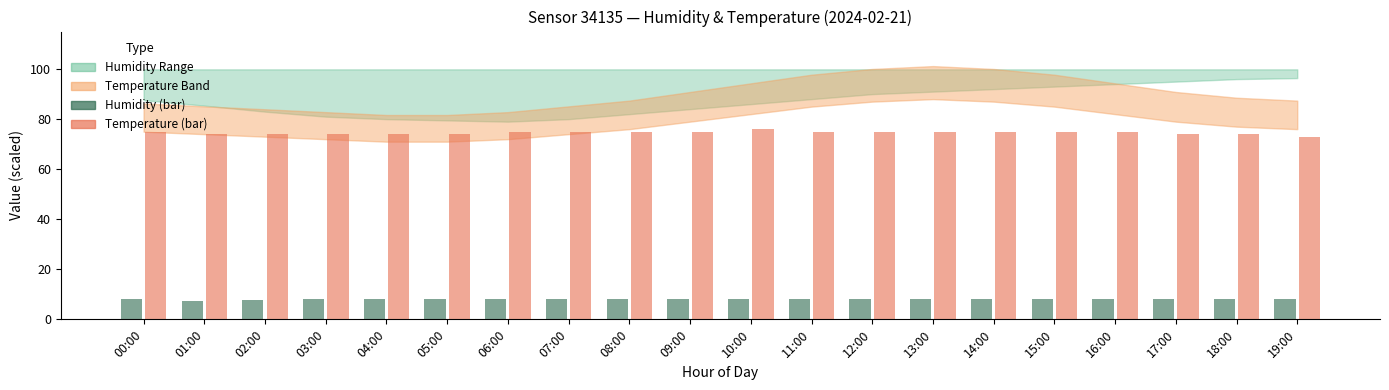

What is the total value across all series at 10:00?

84.3